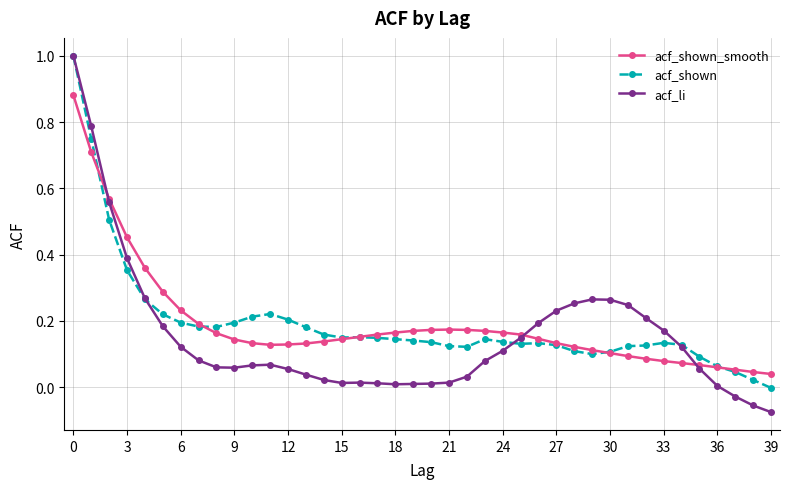

What is the highest value of the acf_shown series?

1.0